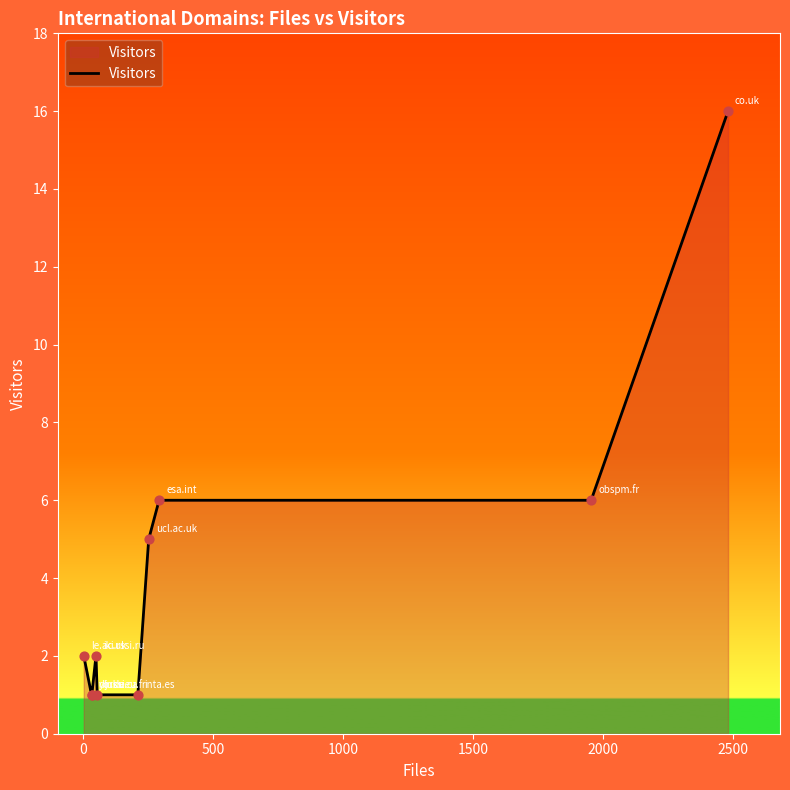

What is the difference between the maximum and minimum values?

15